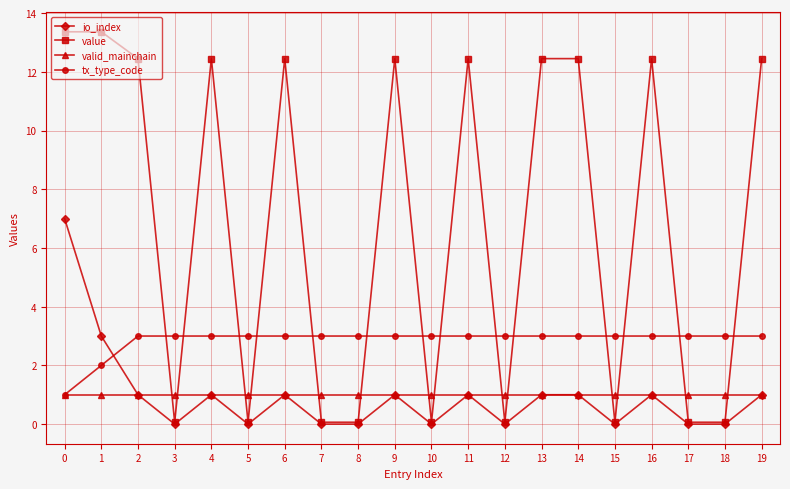

How many lines are shown in the chart?

4